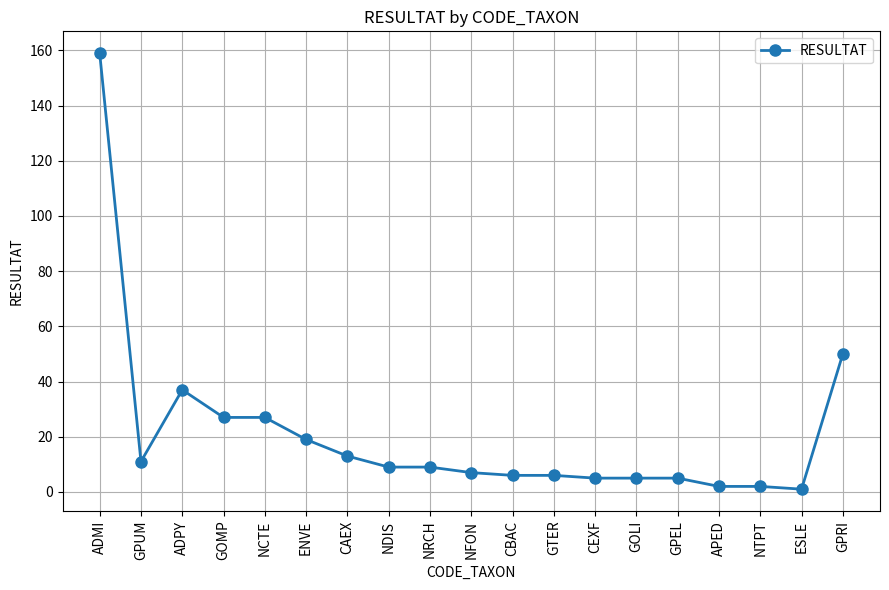

Is it true that the value at ADPY is 37?

True